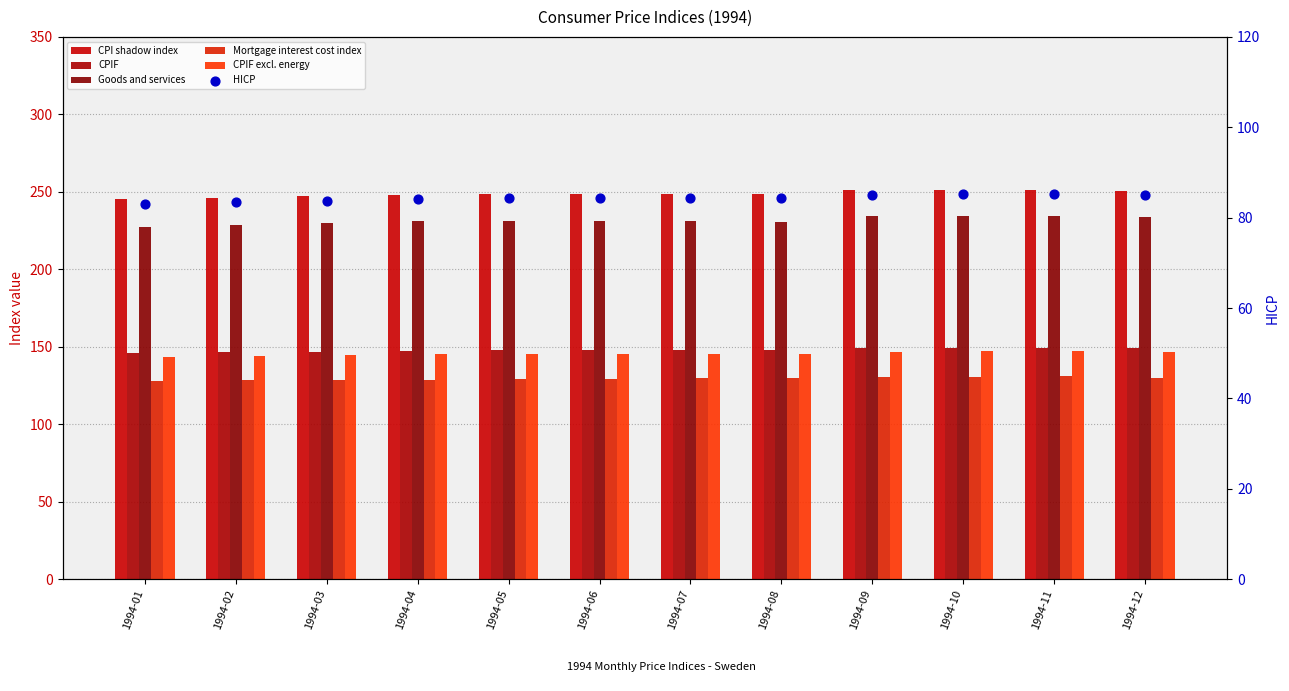

At which category is the sum across all series the highest?

1994-10